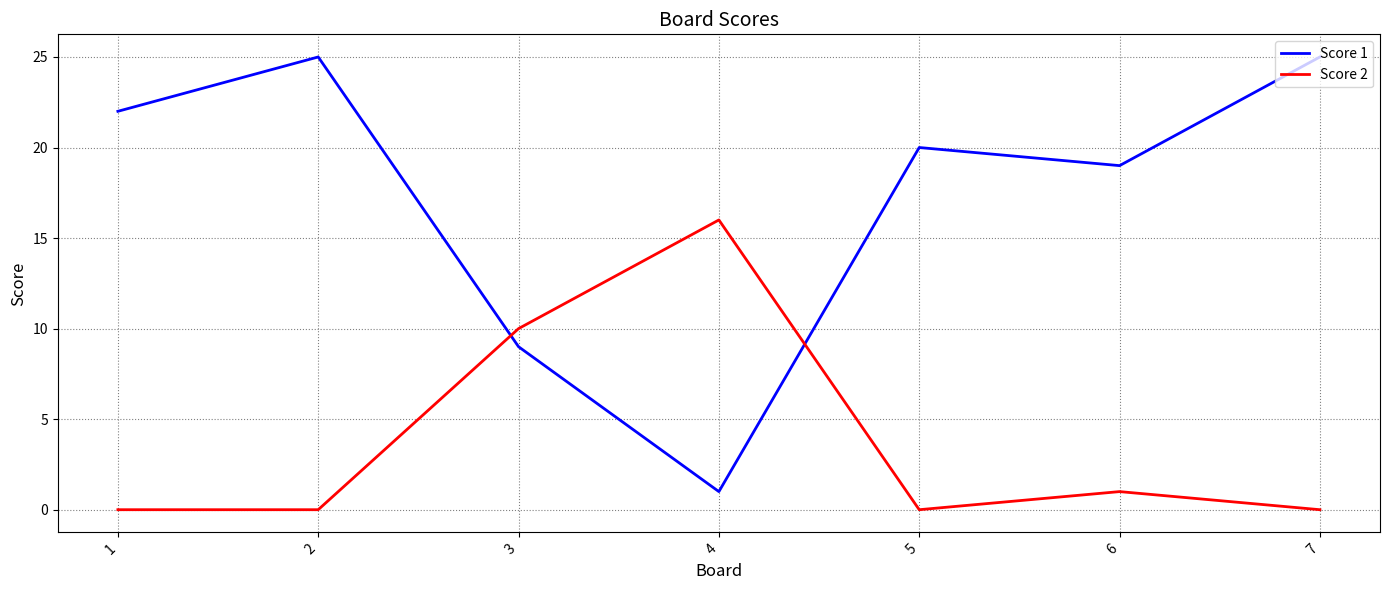

What is the highest value of the Score 2 series?

16